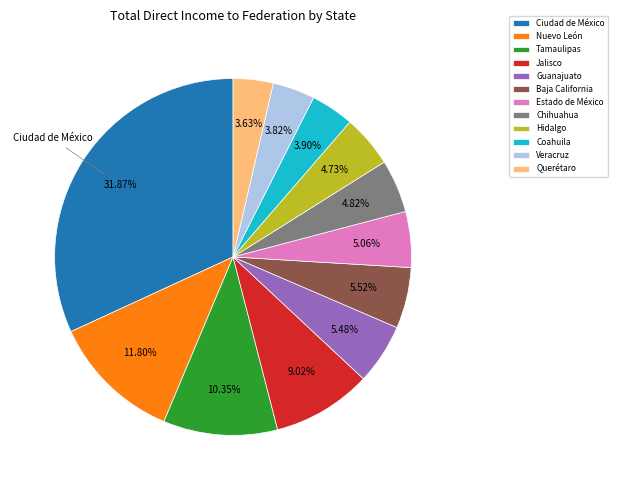

To the nearest percent, what is the difference between the Chihuahua and Ciudad de México slice percentages?

27%